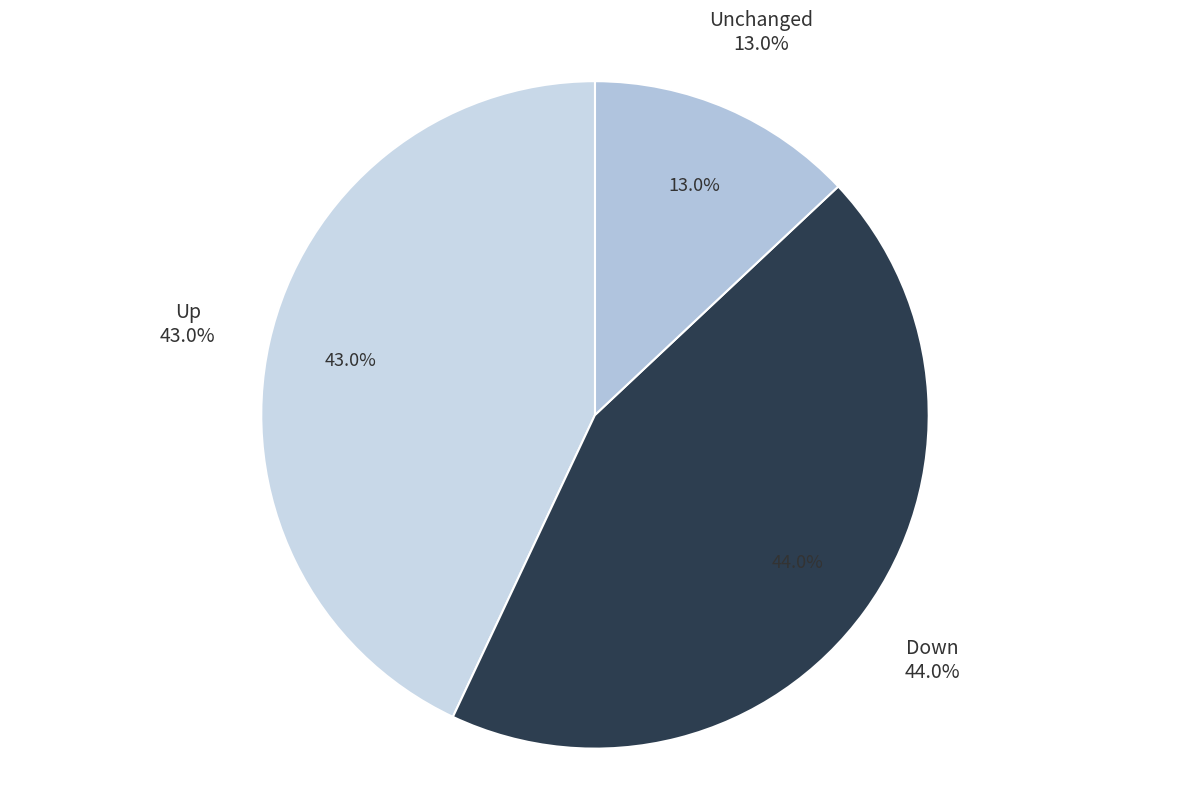

Combined, do - and up account for over 50%?

Yes